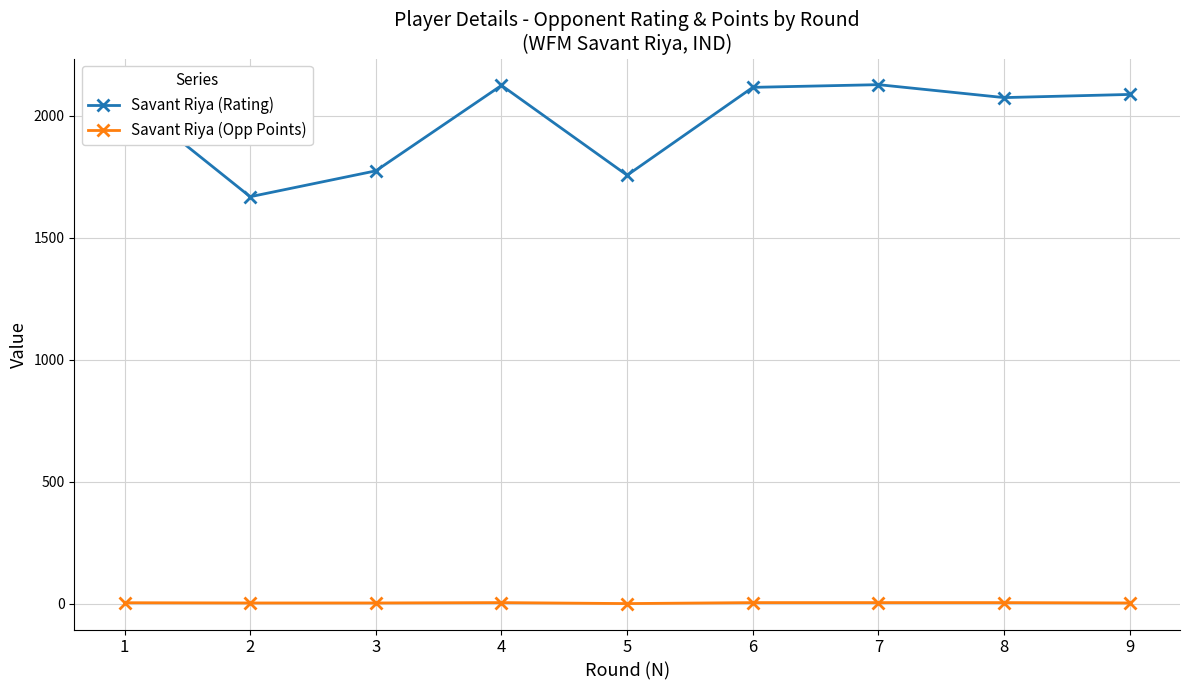

True or false: Savant Riya (Opp Points) and Savant Riya (Rating) intersect in this chart.

False